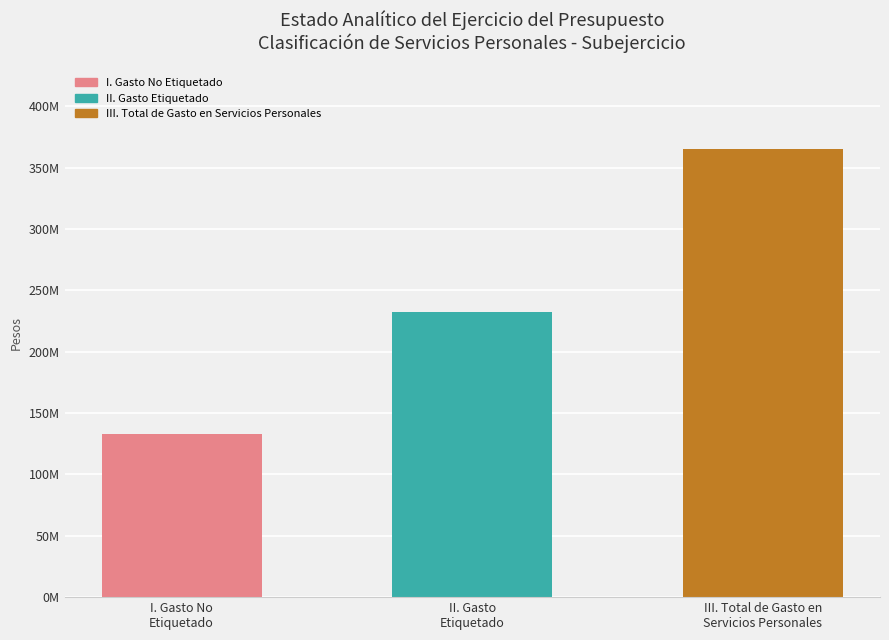

Rank the categories by value from highest to lowest.

III. Total de Gasto en
Servicios Personales, II. Gasto
Etiquetado, I. Gasto No
Etiquetado